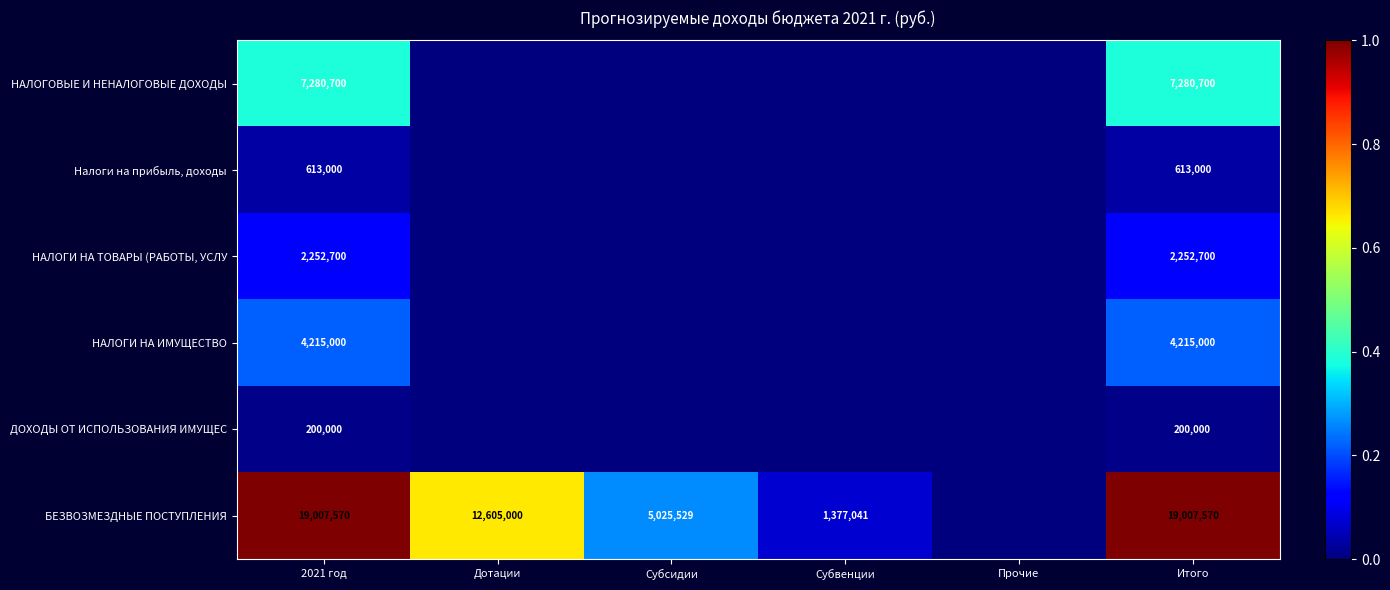

At Итого, list the series in order from smallest to largest.

ДОХОДЫ ОТ ИСПОЛЬЗОВАНИЯ ИМУЩЕС, Налоги на прибыль, доходы, НАЛОГИ НА ТОВАРЫ (РАБОТЫ, УСЛУ, НАЛОГИ НА ИМУЩЕСТВО, НАЛОГОВЫЕ И НЕНАЛОГОВЫЕ ДОХОДЫ, БЕЗВОЗМЕЗДНЫЕ ПОСТУПЛЕНИЯ